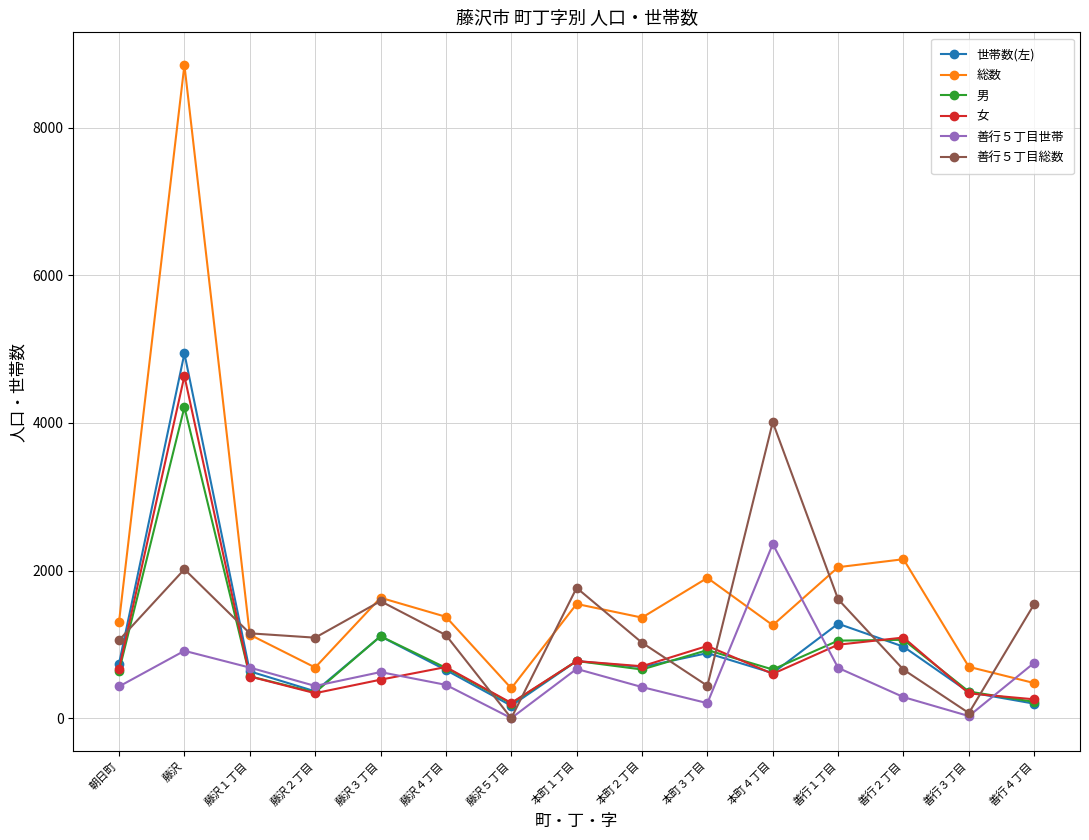

The value of 善行５丁目世帯 at 藤沢４丁目 is 451. True or false?

True